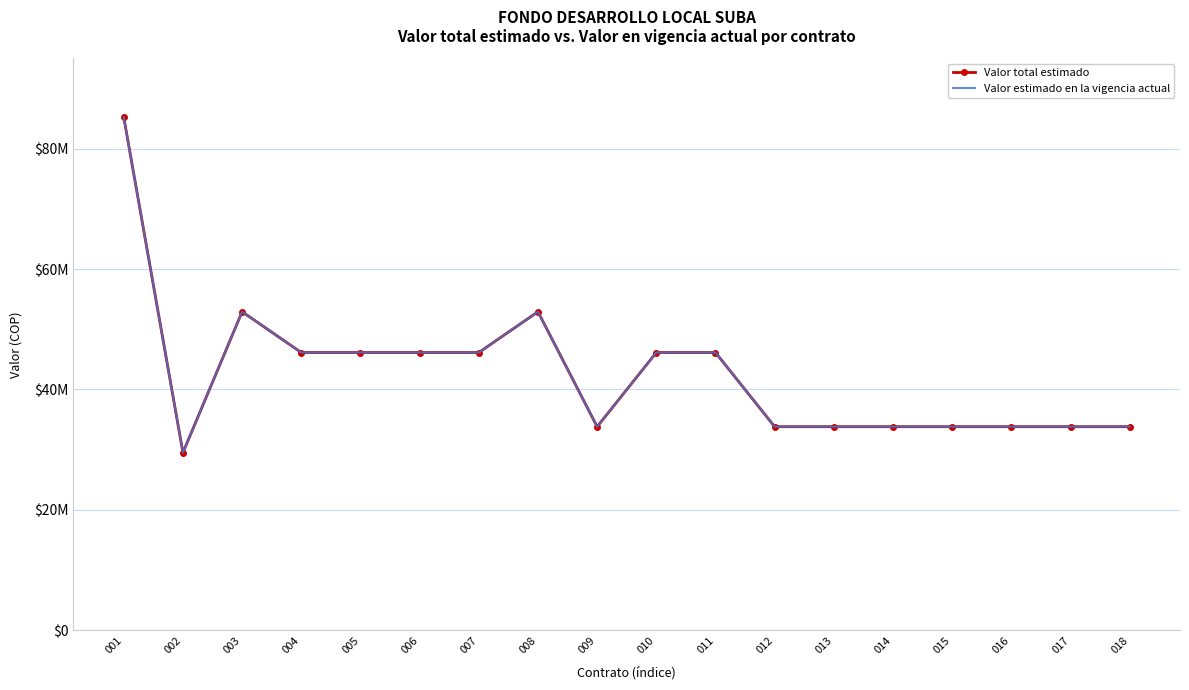

How many series are shown in this chart?

2